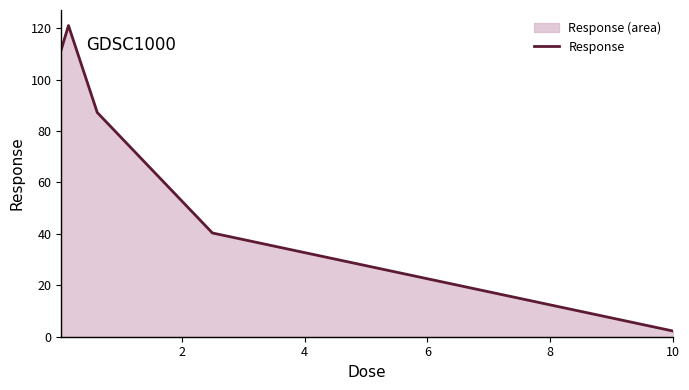

True or false: there are more than 1 points higher than both neighbors.

False